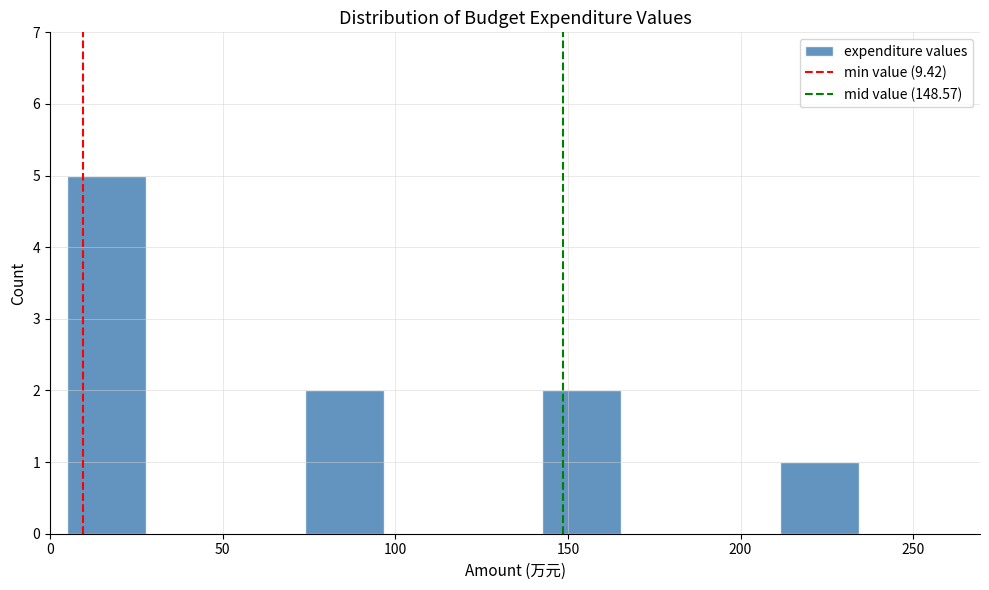

Reading left to right, list every bar in this chart as the range it spans on the x-axis followed by its height. Neither the bar edges nor the heights are printed on the chart, so give them approximately, as read against the axes.

5 to 30: 5
30 to 50: 0
50 to 75: 0
75 to 95: 2
95 to 120: 0
120 to 145: 0
145 to 165: 2
165 to 190: 0
190 to 210: 0
210 to 235: 1